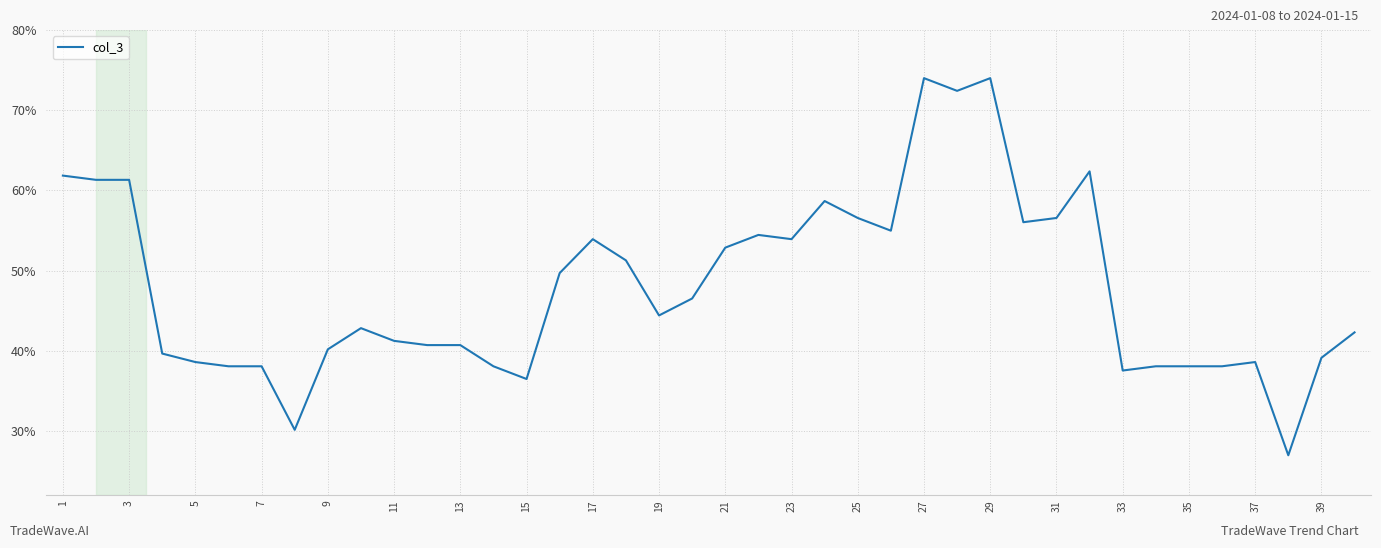

What is the smallest value displayed?

27.0